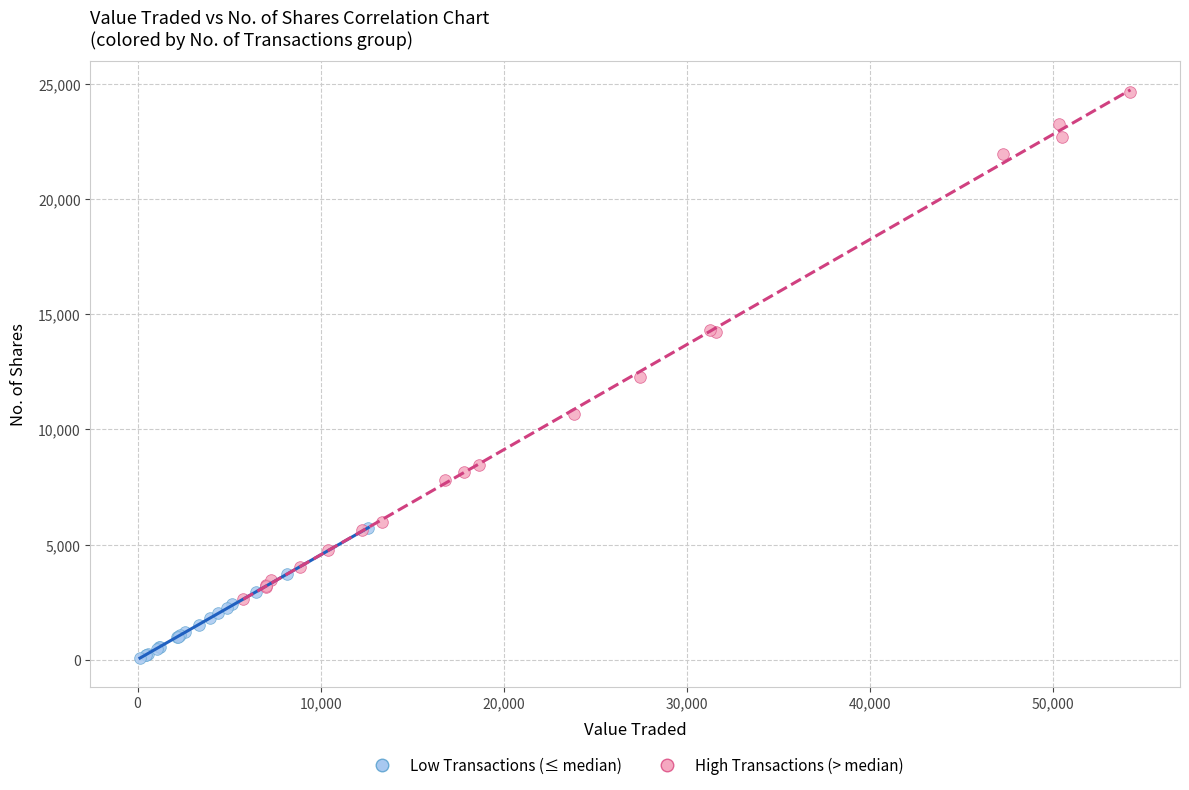

Which series has the largest Y range (max minus min)?

High Transactions (> median)